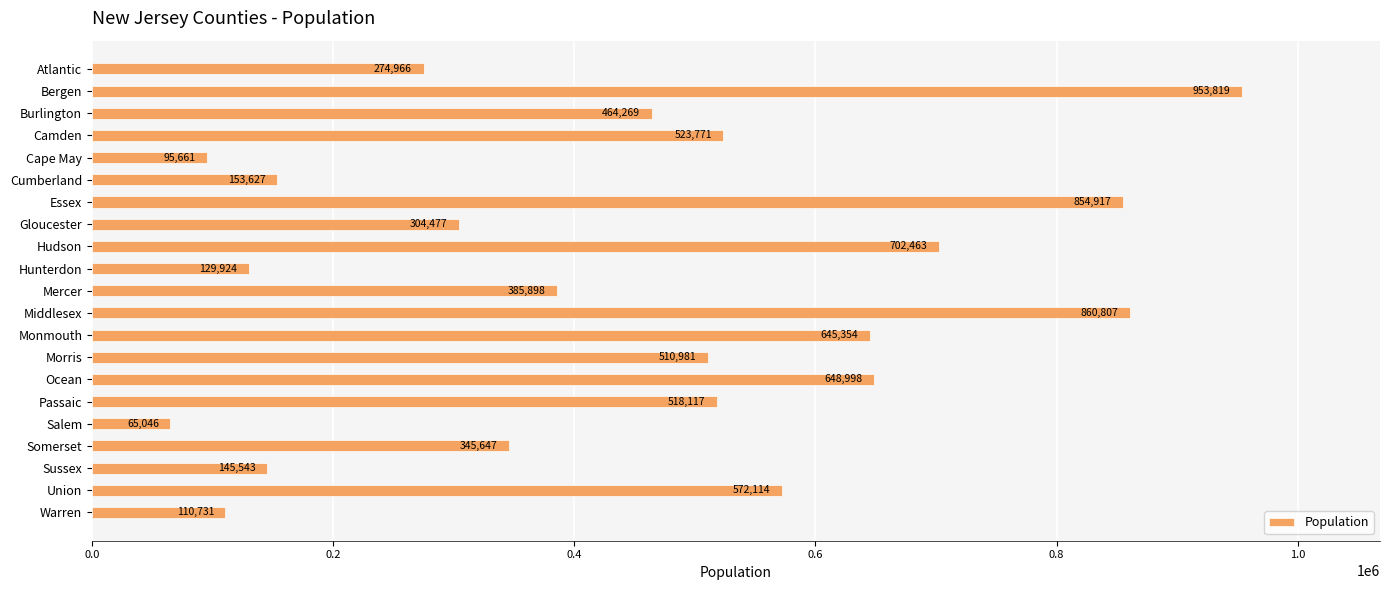

What is the smallest value displayed?

65046